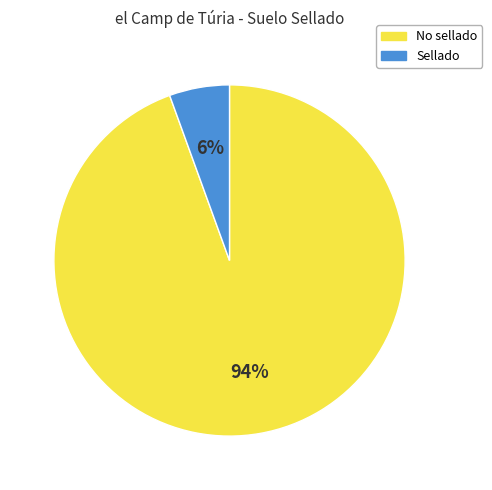

To the nearest percent, what is the combined percentage of No sellado and Sellado?

100%